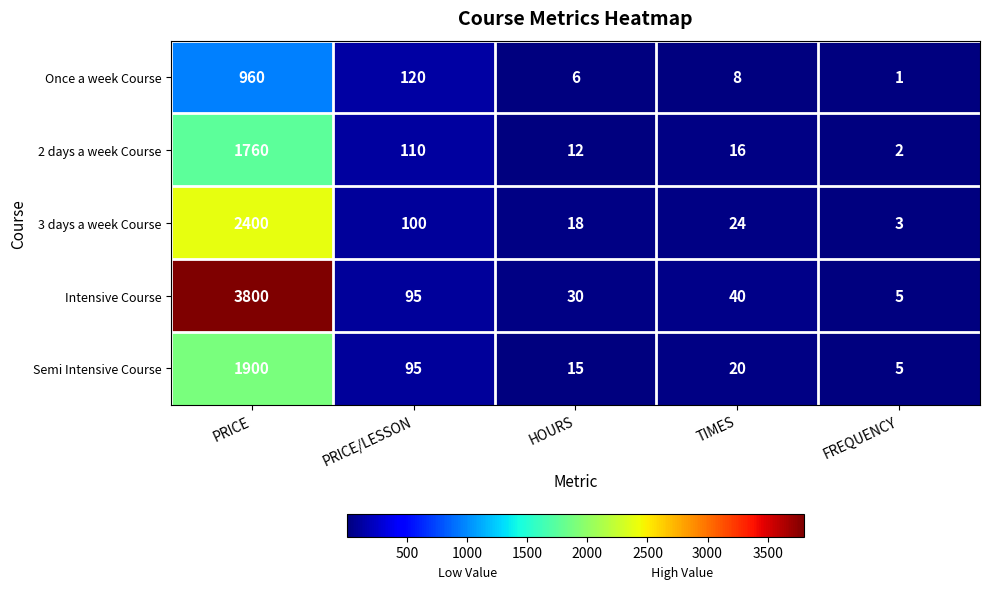

The value of Intensive Course at HOURS is 30. True or false?

True